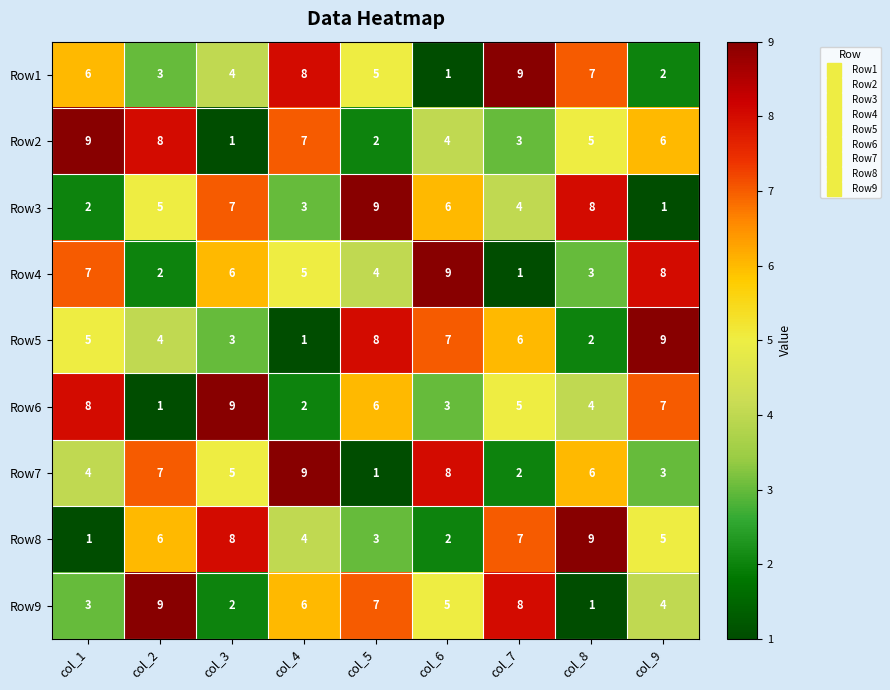

Rank the series at col_7 from lowest to highest value.

Row4, Row7, Row2, Row3, Row6, Row5, Row8, Row9, Row1